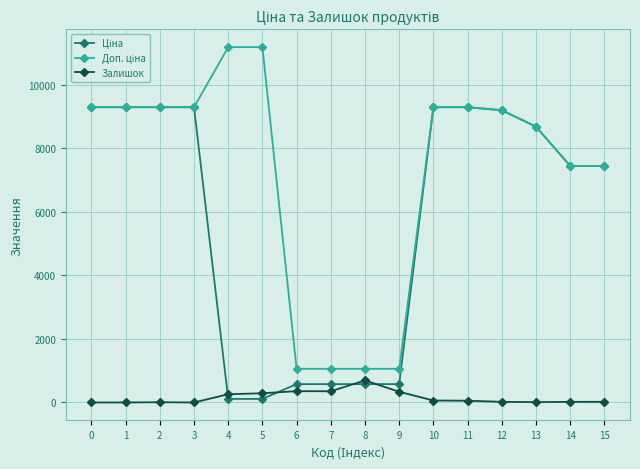

True or false: Залишок has more than 0 points higher than both neighbors.

True